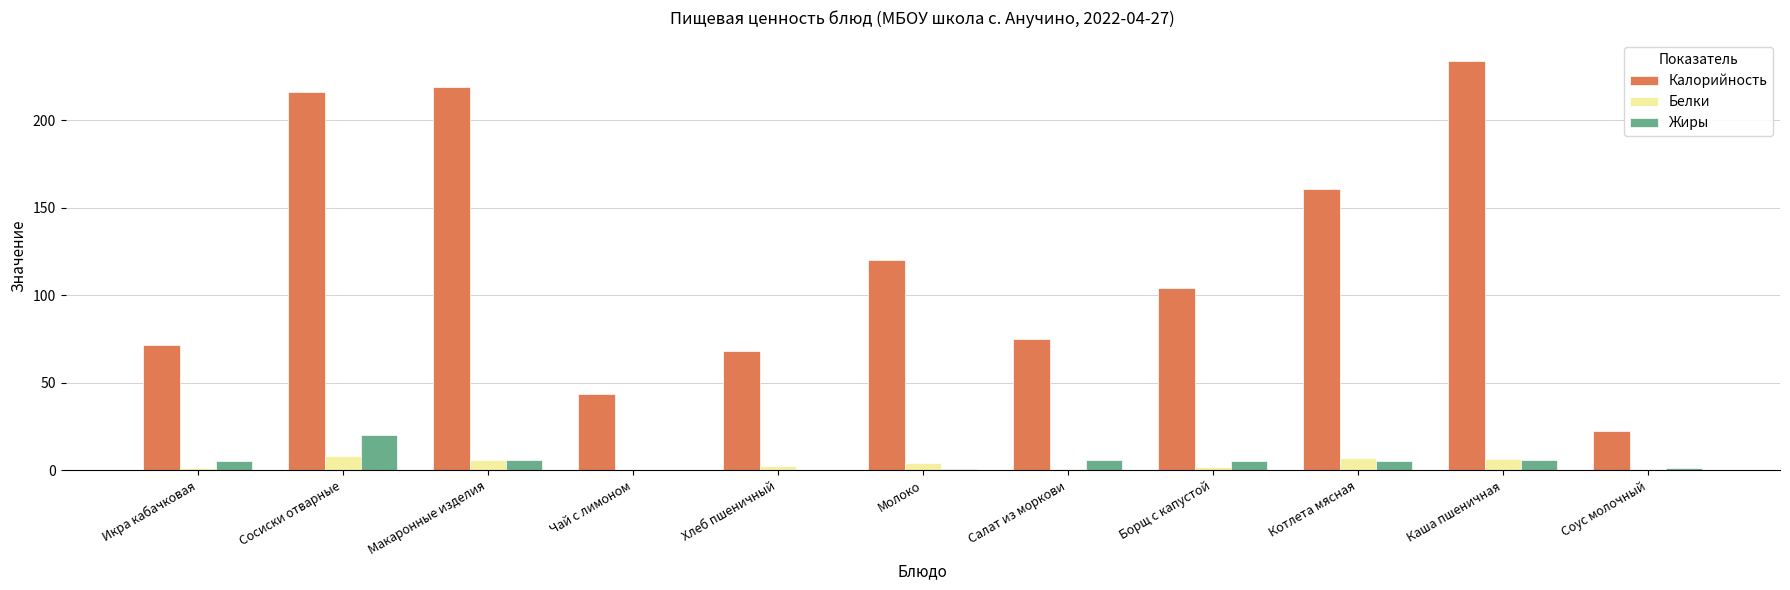

Which series changed the most between Котлета мясная and Каша пшеничная?

Калорийность